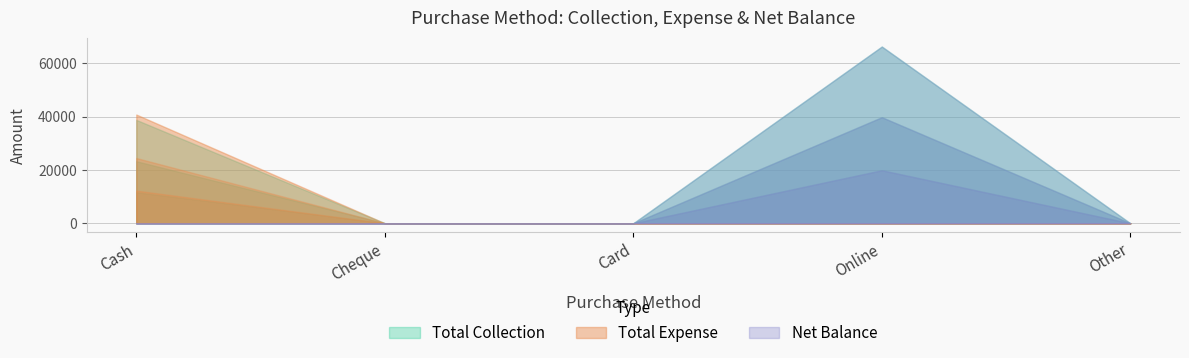

How many positive values does the Total Expense series have?

1